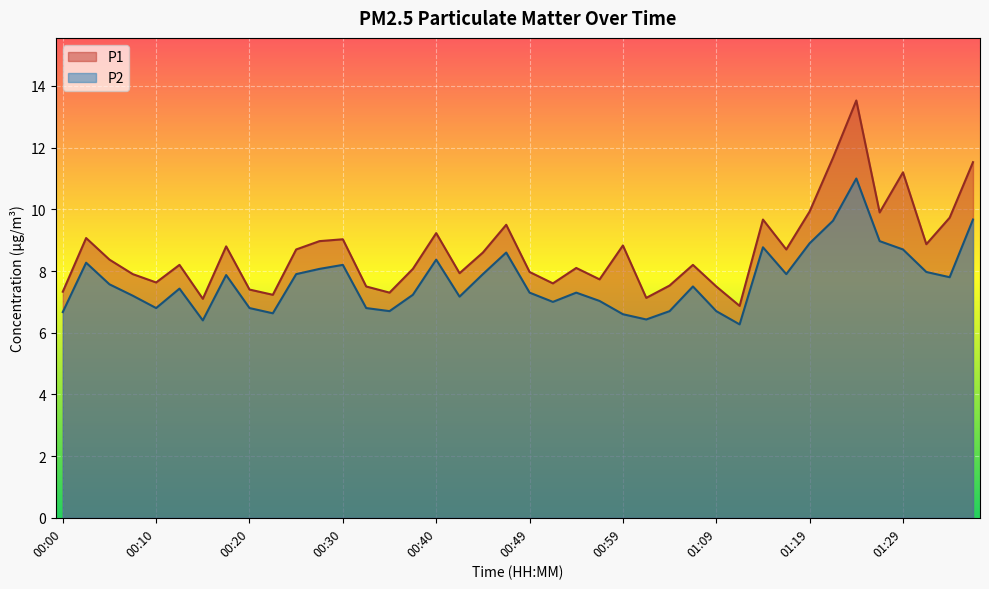

What is the difference between the highest and lowest values at 00:30?

0.8